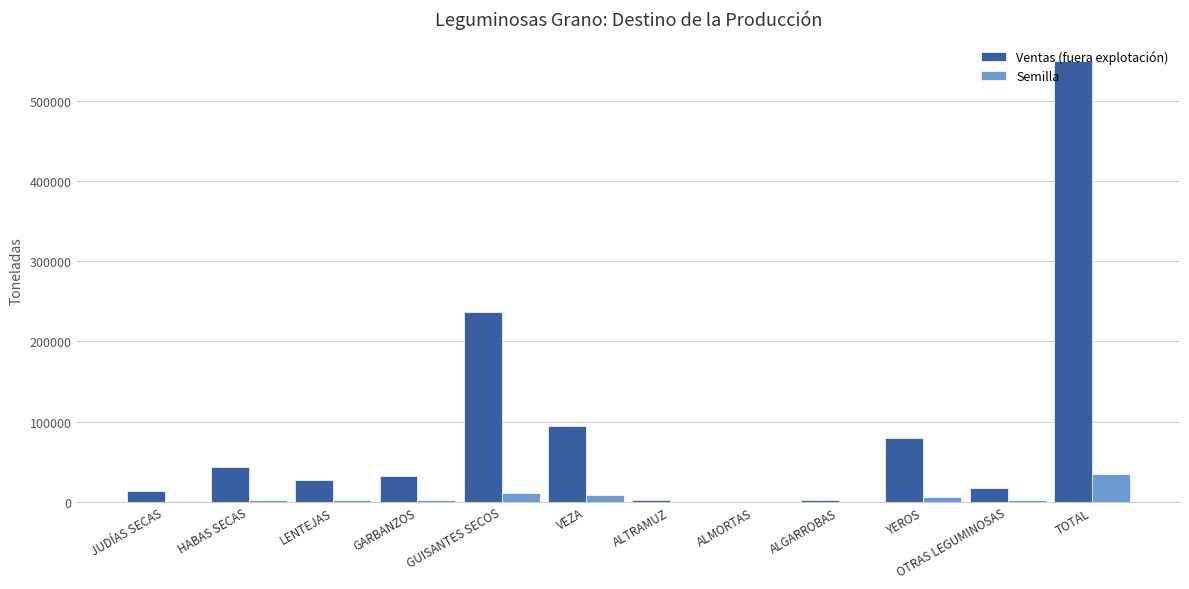

The Ventas (fuera explotación) series shows 94365 at VEZA. True or false?

True